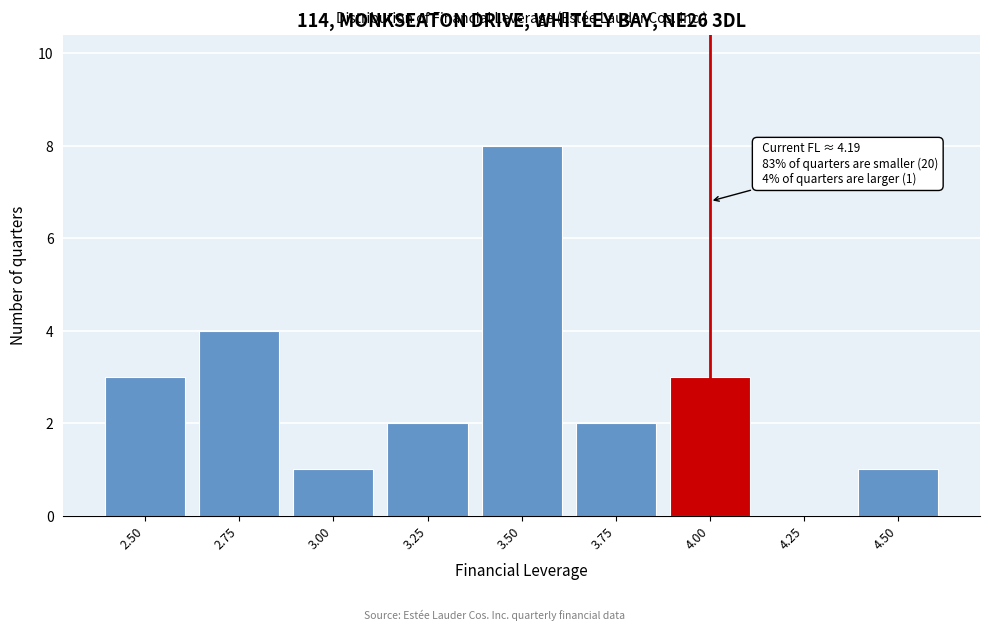

Reading left to right, extract all data points from this chart.

2.50=3	2.75=4	3.00=1	3.25=2	3.50=8	3.75=2	4.00=3	4.25=0	4.50=1